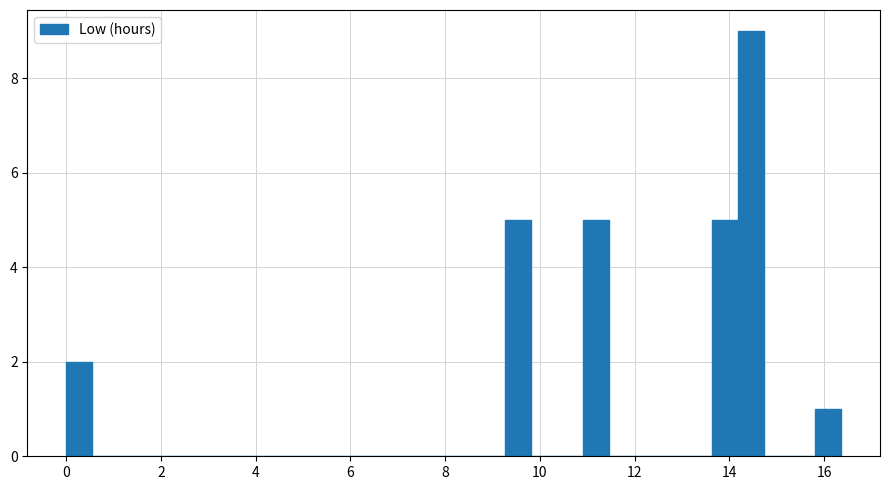

Around what value on the x-axis is the tallest bar? Give the approximate position of its centre, as read against the axis.

14.4